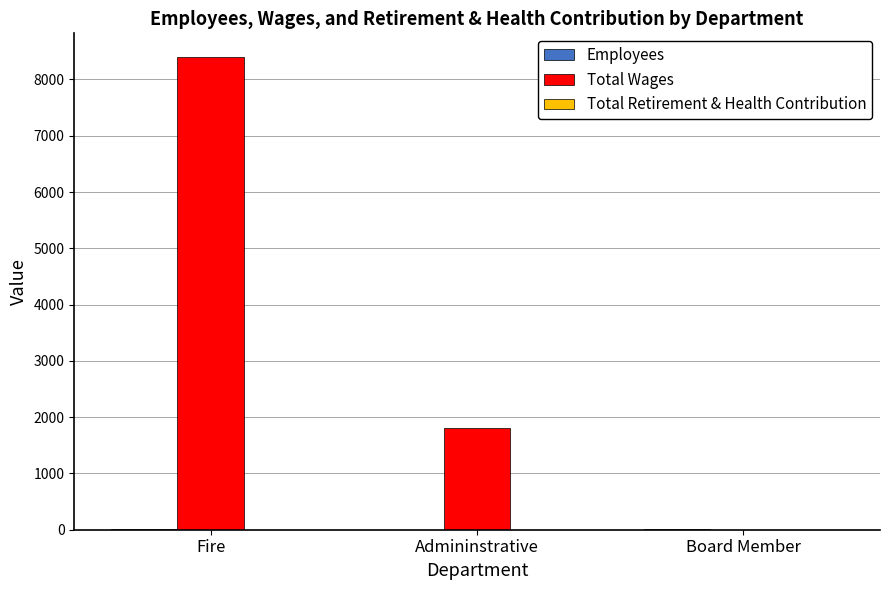

The value of Total Wages at Admininstrative is 1800. True or false?

True